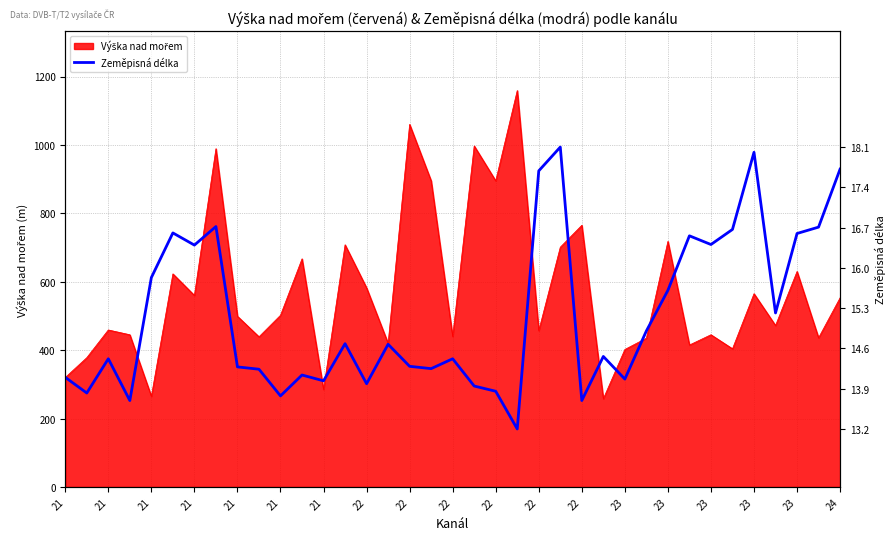

What is the average value?

15.2